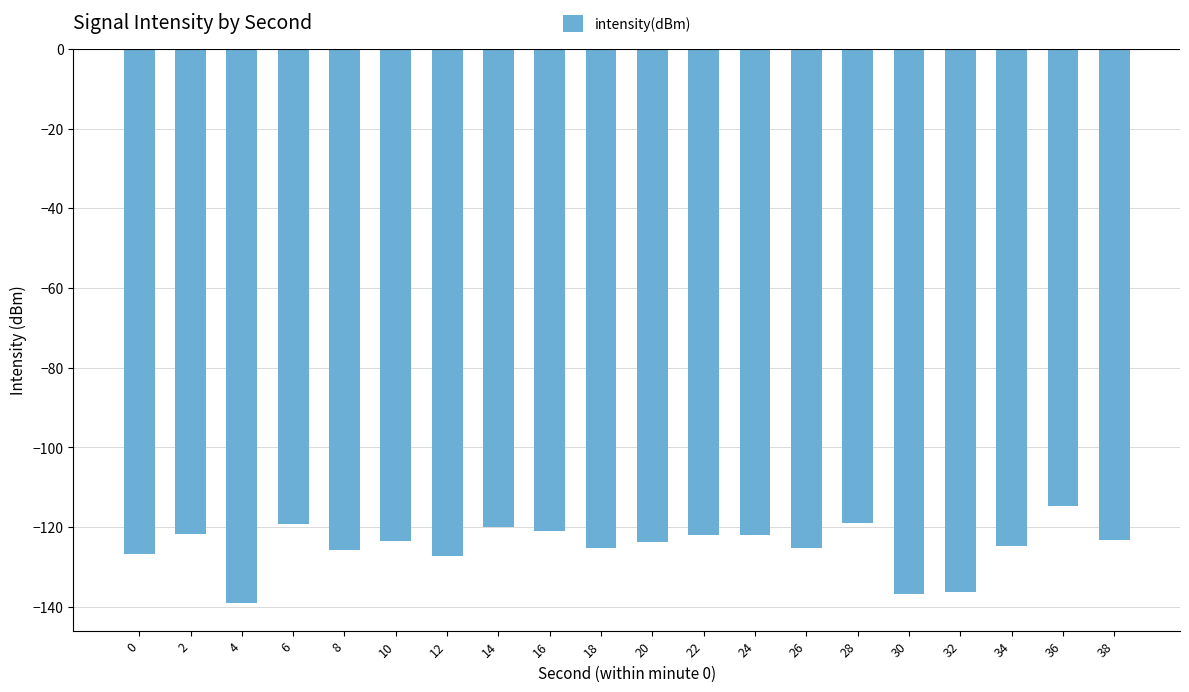

Count the number of categories in the chart.

20